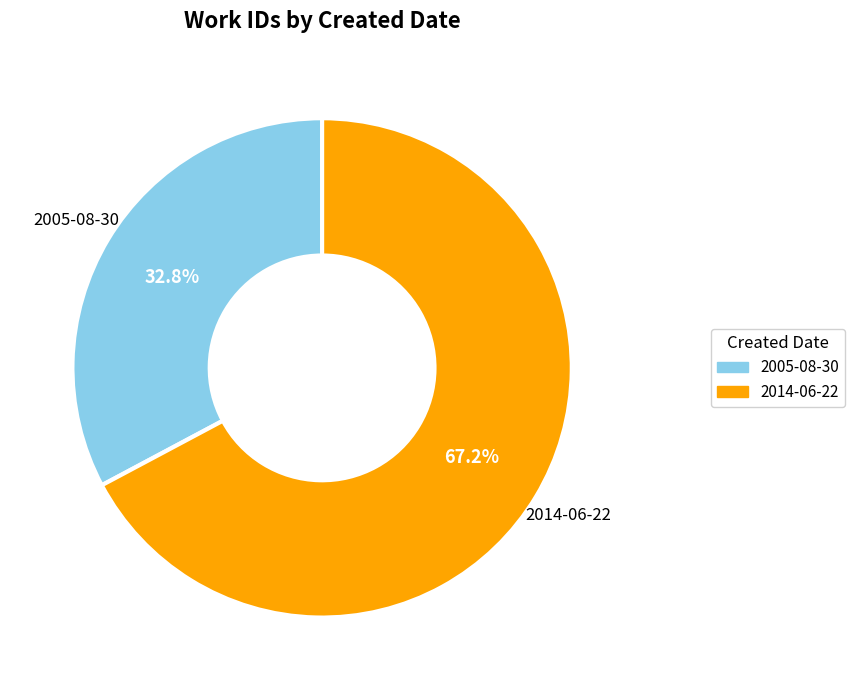

To the nearest percent, what is the difference between the 2005-08-30 and 2014-06-22 slice percentages?

34%